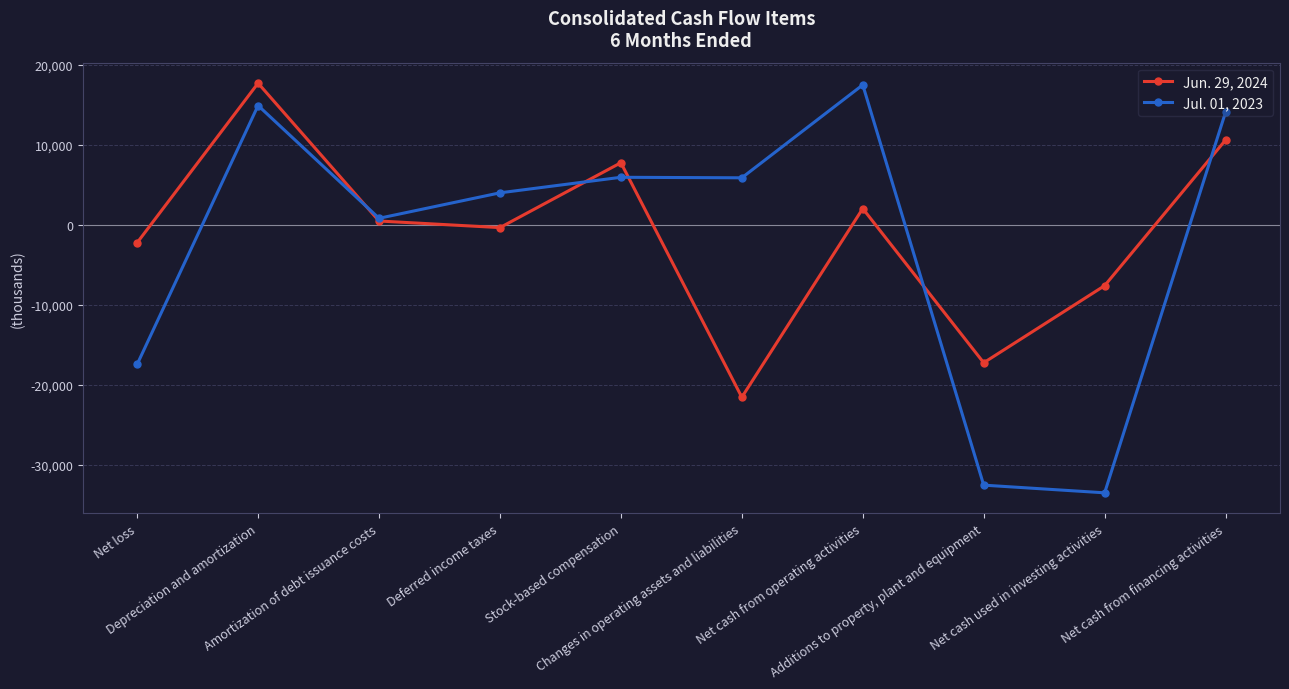

Which series has the widest spread of values?

Jul. 01, 2023